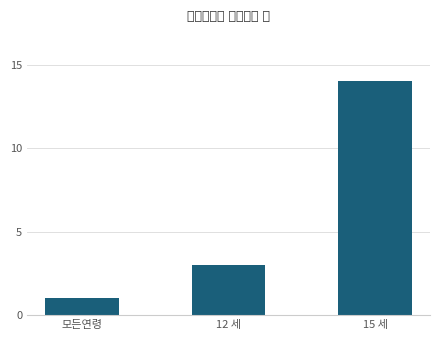

What is the difference between the maximum and second lowest values?

11